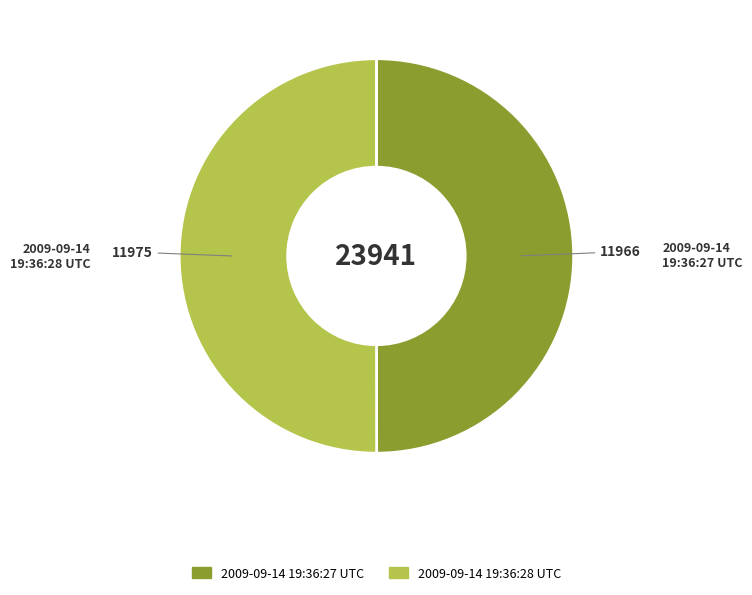

Do 2009-09-14 19:36:28 UTC and 2009-09-14 19:36:27 UTC together represent more than half of the pie?

Yes